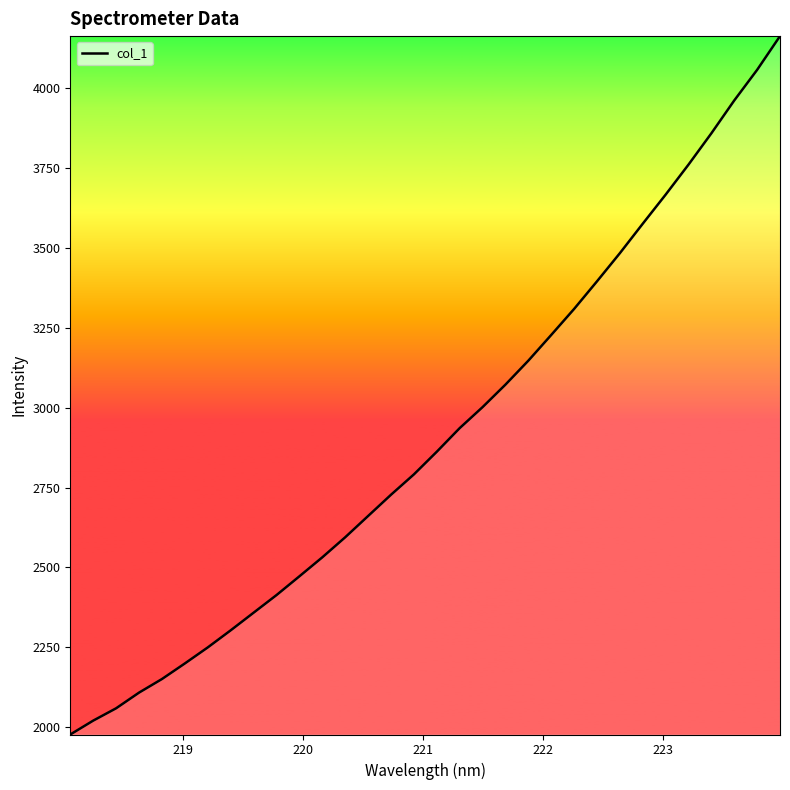

True or false: there are more than 0 points higher than both neighbors.

False